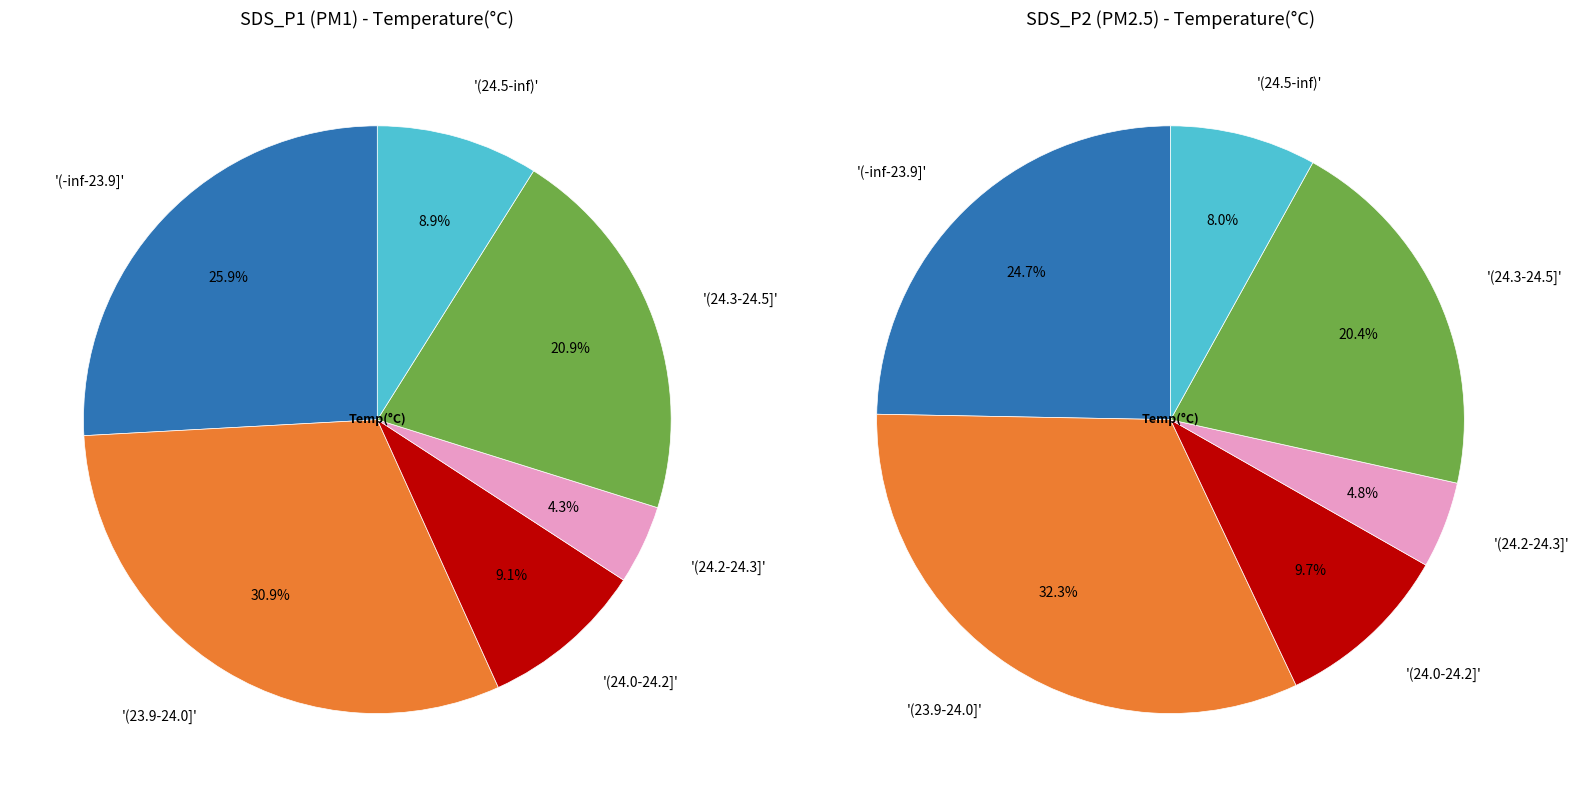

At 4, list the series in order from largest to smallest.

SDS_P1 (PM1), SDS_P2 (PM2.5)